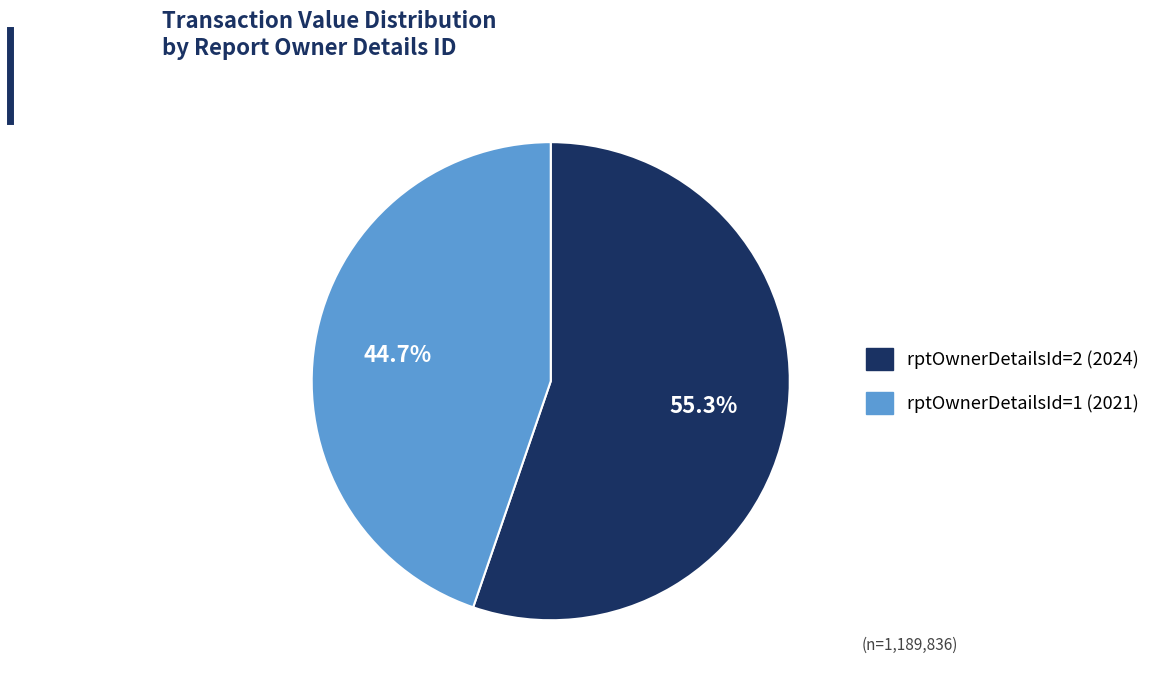

True or false: rptOwnerDetailsId=2 (2024) accounts for 66% of the total.

False